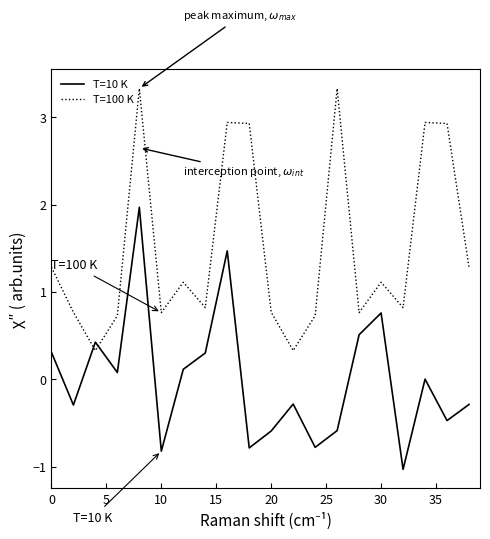

What is the minimum value for T=10 K?

-1.0